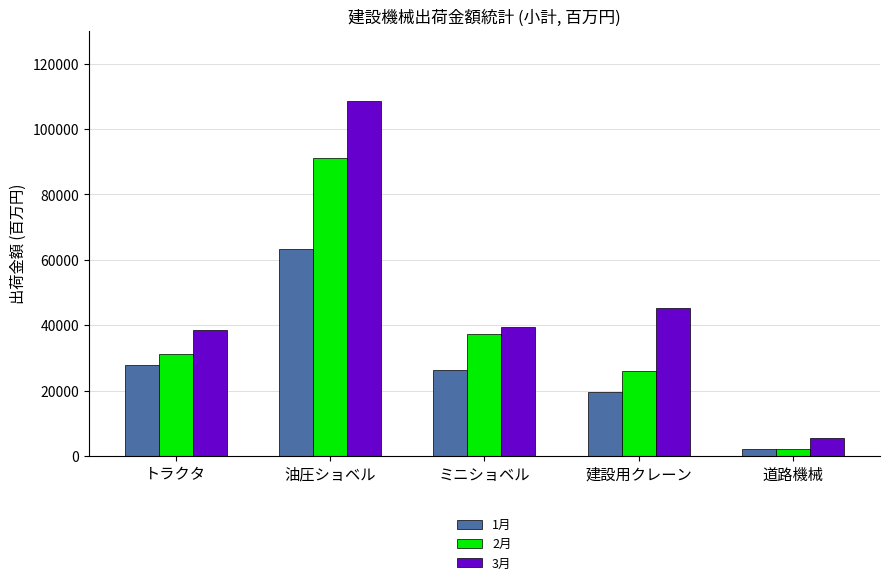

What is the sum of all 1月 values?

139231